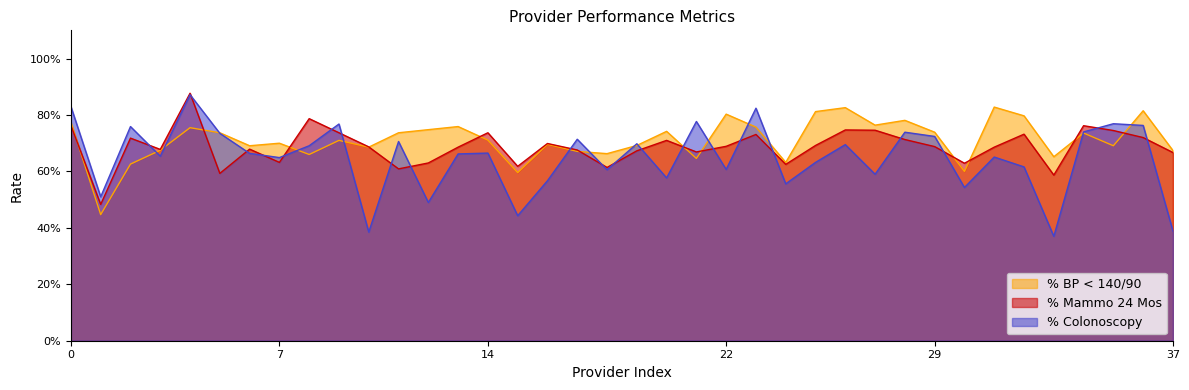

What position from the right is Weeber C?

30